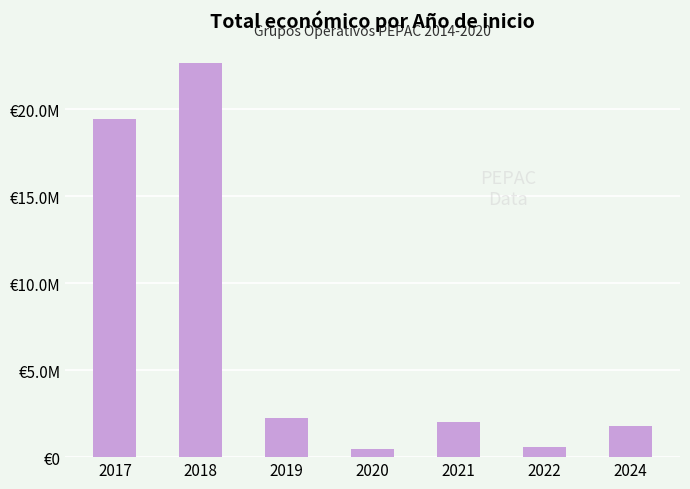

Reading left to right, what are all the values shown in this chart?

19469205	22661293	2264318	439594	2015140	593713	1800307